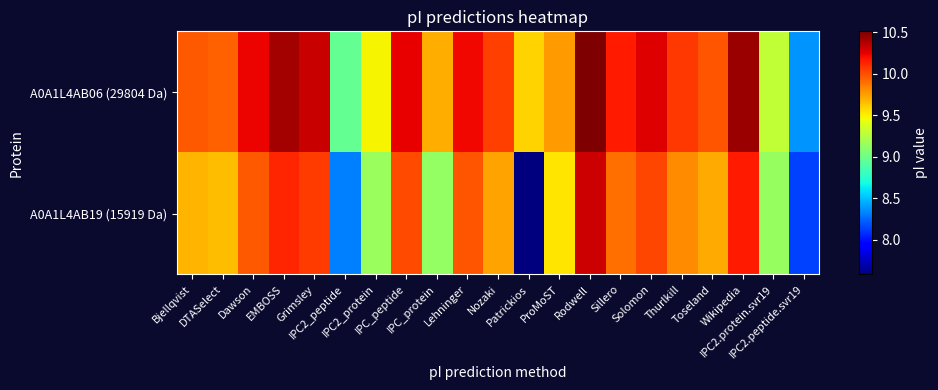

At IPC2_protein, list the series in order from smallest to largest.

A0A1L4AB19 (15919 Da), A0A1L4AB06 (29804 Da)